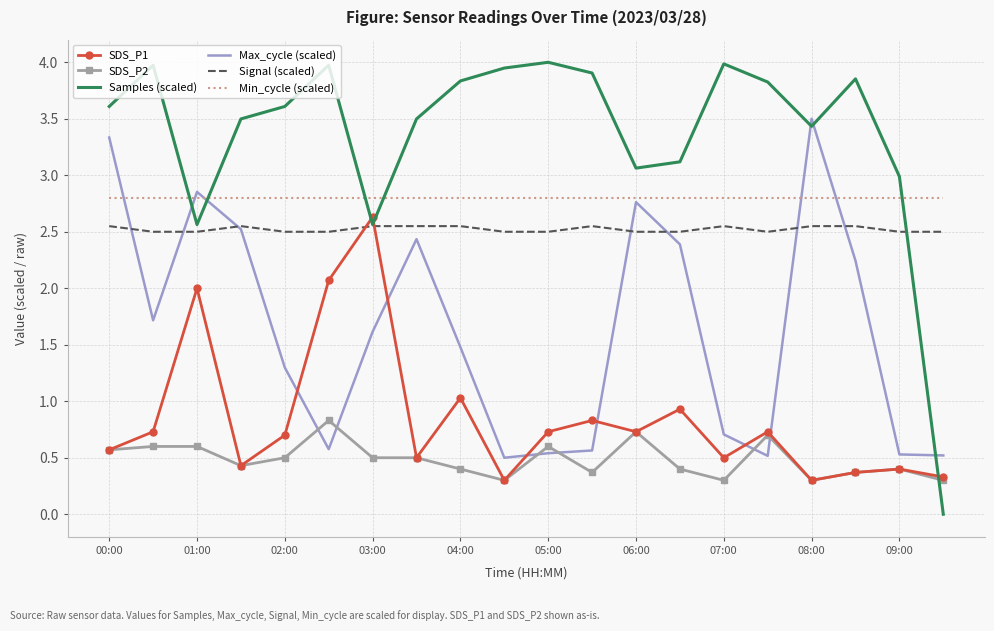

Which series has the largest range (max minus min)?

Samples (scaled)